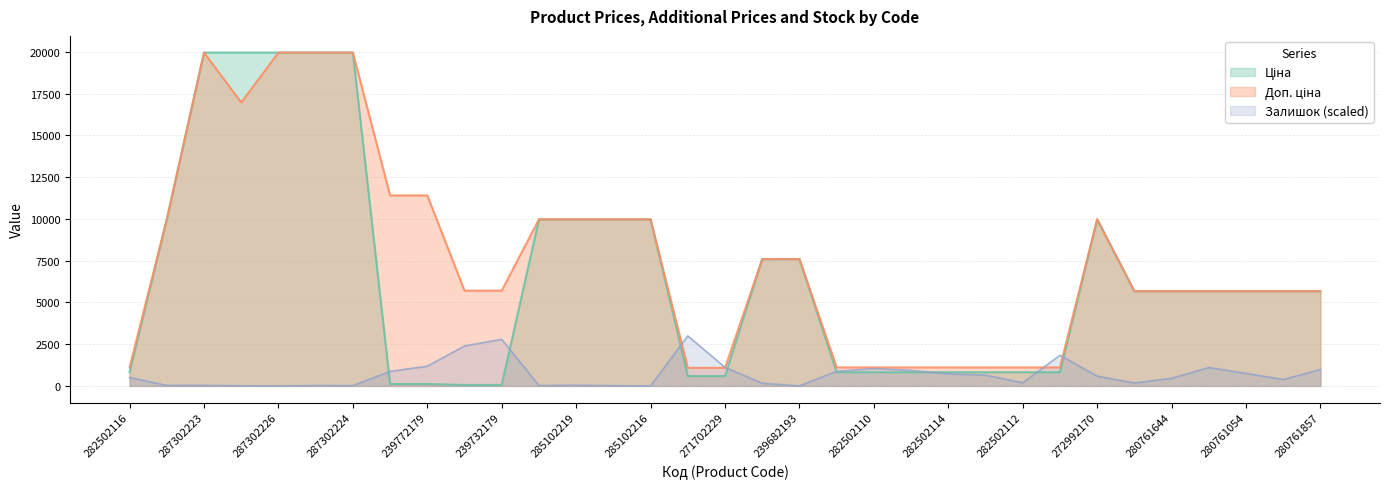

How many intersections are there between Доп. ціна and Залишок?

4